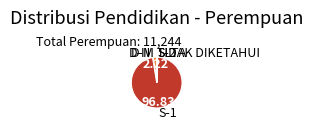

Is there a majority slice in this chart?

Yes